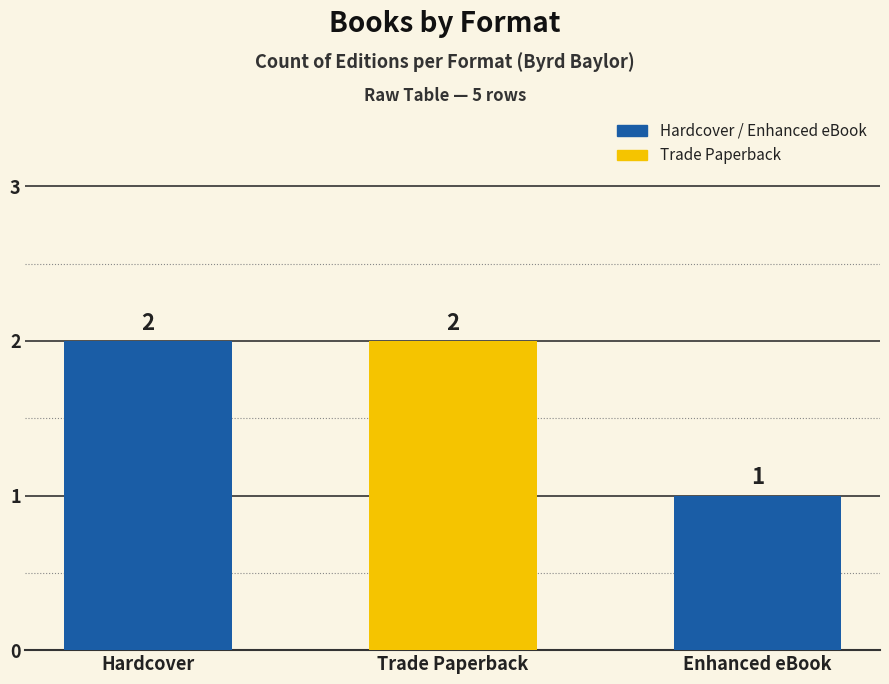

What is the sum of all values?

5